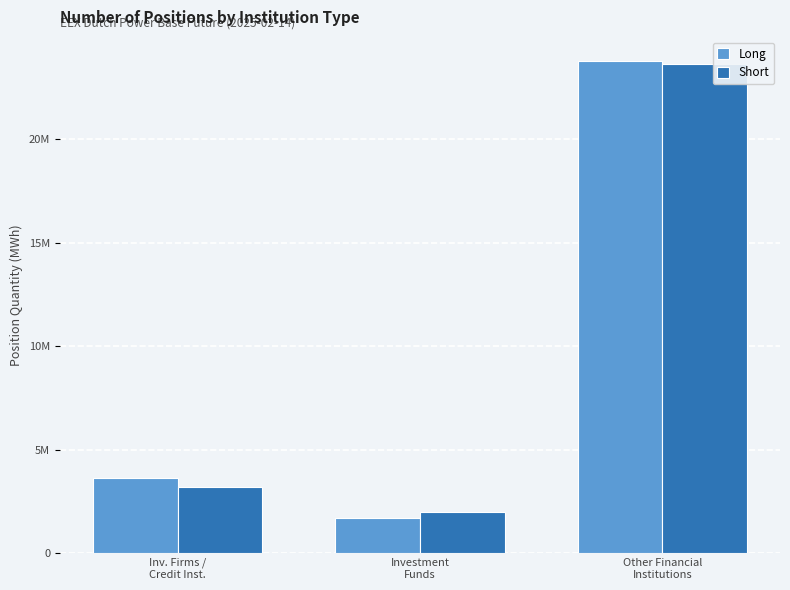

The Short series shows 23662997 at Other Financial
Institutions. True or false?

True